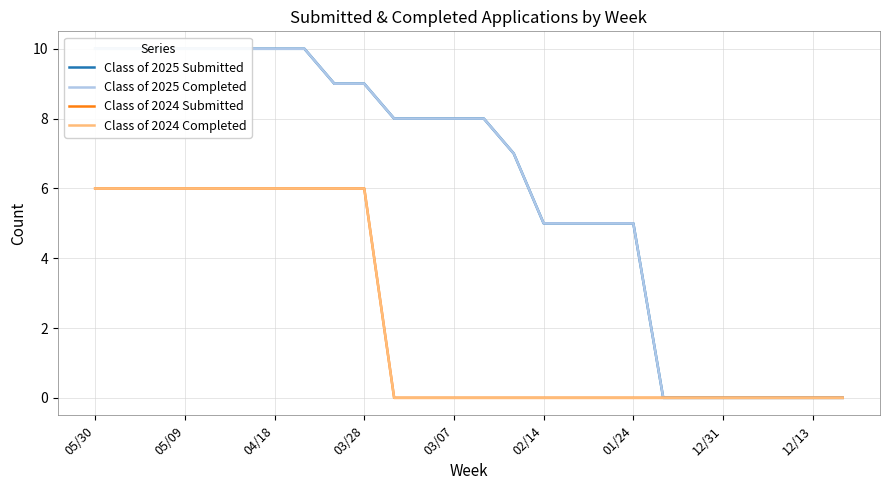

How many lines are shown in the chart?

4